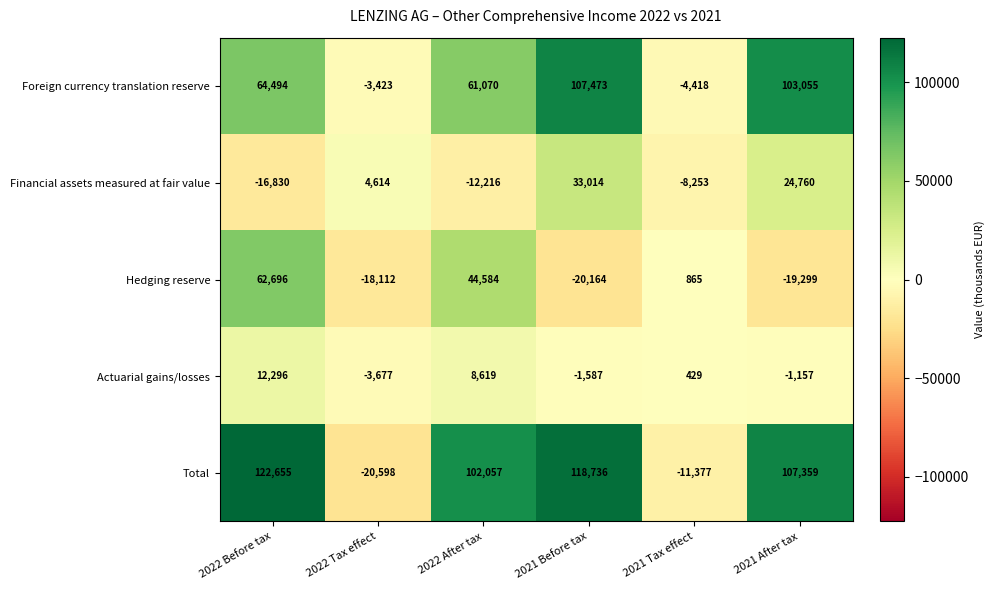

The Financial assets measured at fair value series shows 4614 at 2022 Tax effect. True or false?

True